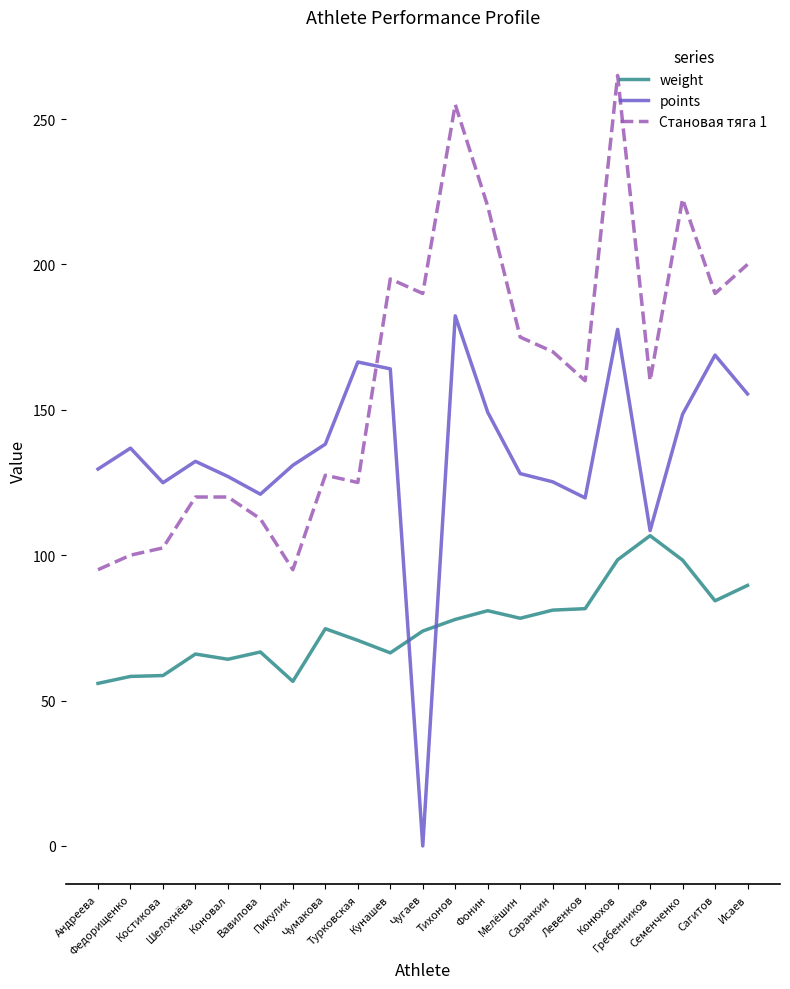

Where does the weight series first go above 74?

Чумакова